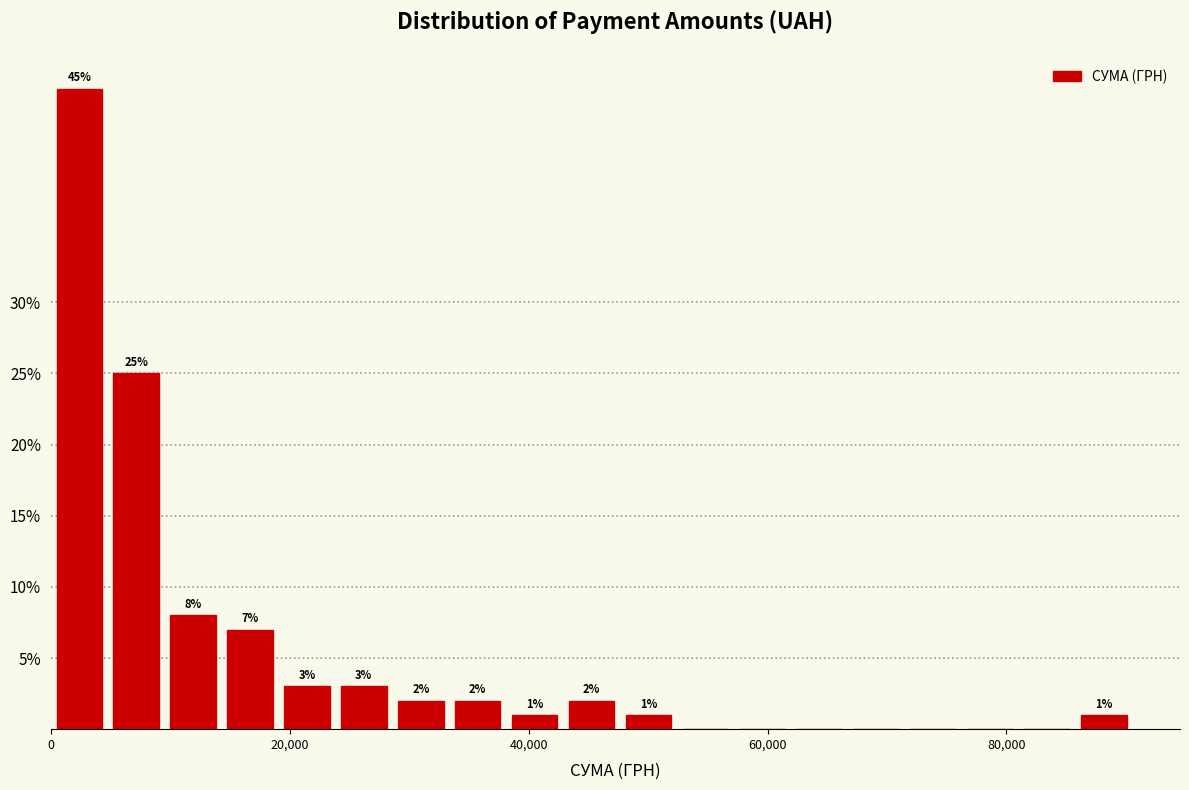

Read against the x-axis, roughly where is the centre of the tallest bar?

2000